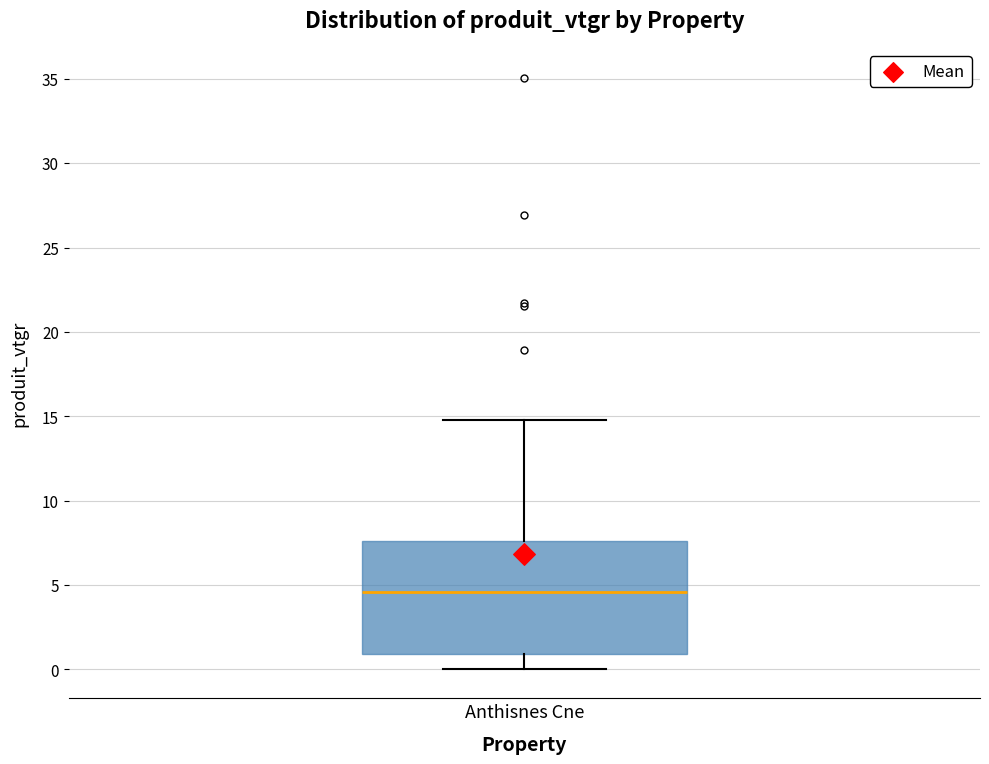

Transcribe this box plot: give where the median line is, the range the box spans, and where the two whiskers end, as read against the y-axis. The values are not printed on the chart, so give them approximately, as read against the axis.

median 4.5, box 1.0 to 7.5, whiskers 0.0 to 15.0